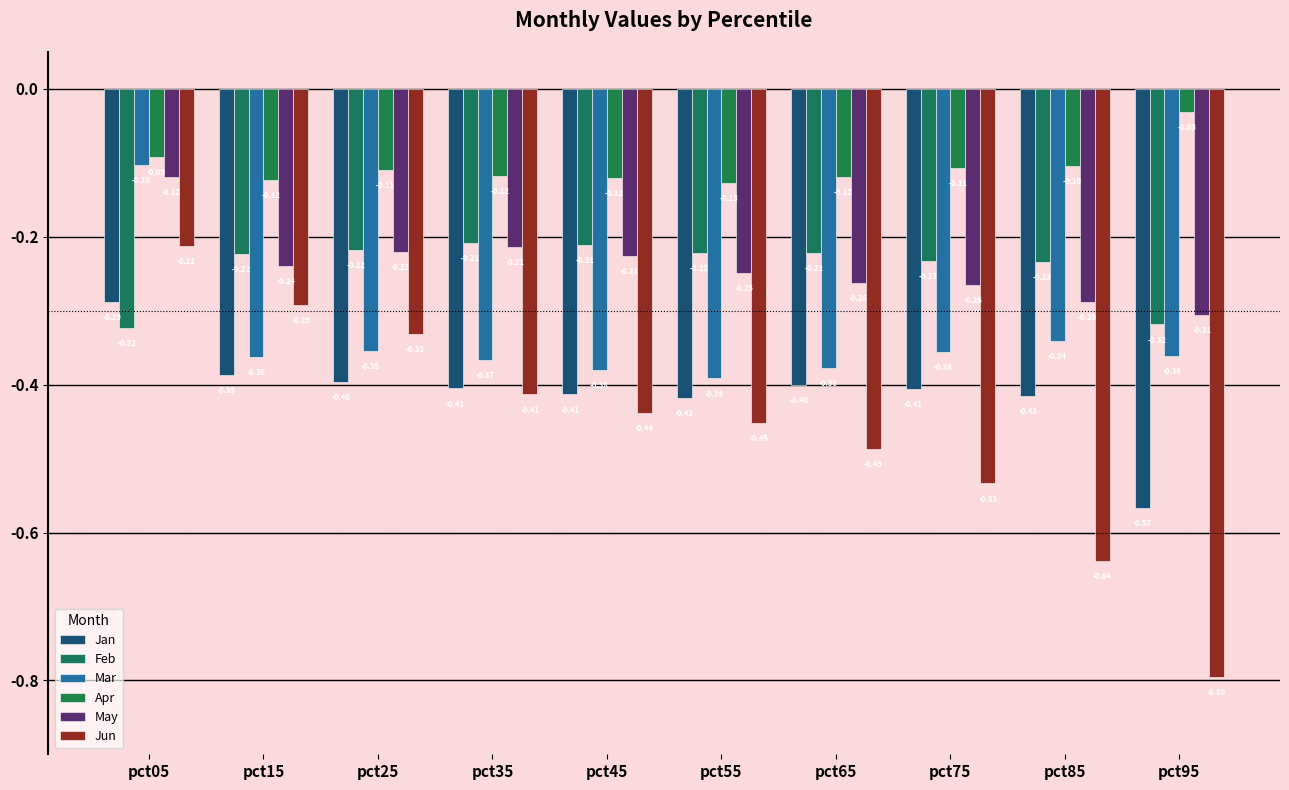

Which series changed the most between pct65 and pct75?

Jun